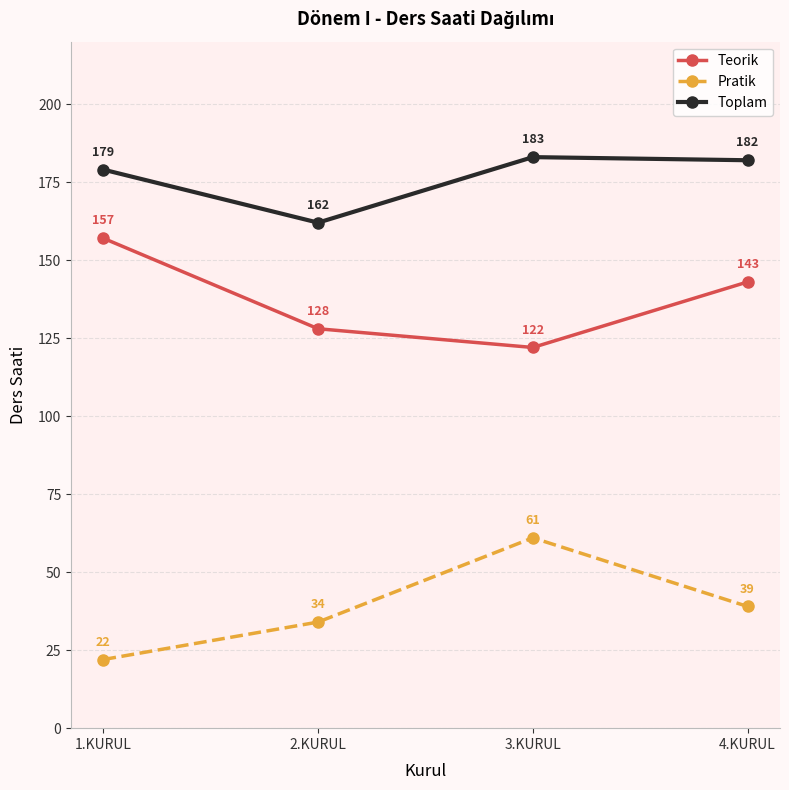

The Pratik series shows 39 at 4.KURUL. True or false?

True